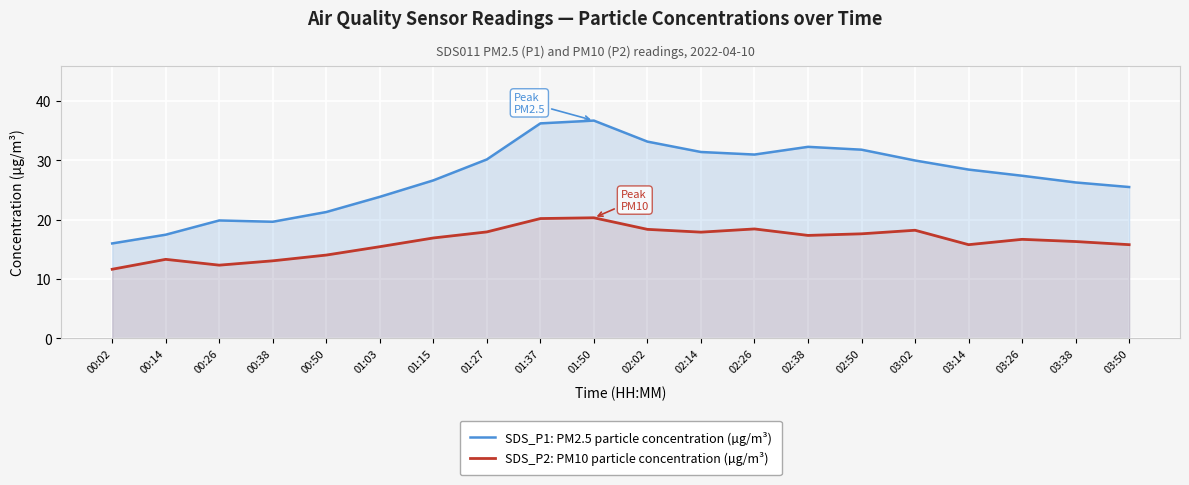

Where is the first local maximum for SDS_P2: PM10 particle concentration (µg/m³)?

00:14